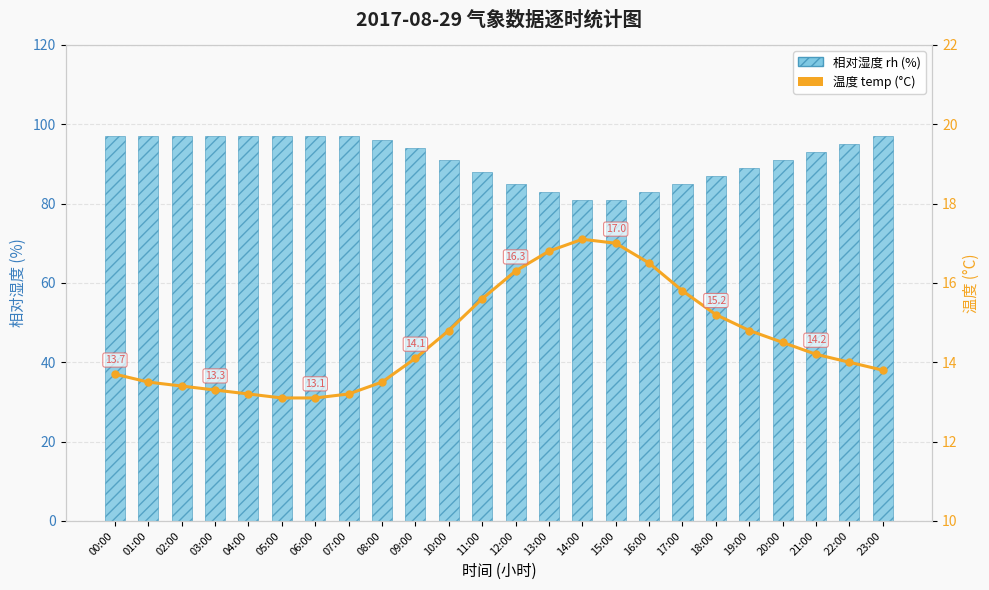

Read the 相对湿度 rh (%) value at 08:00.

96.0